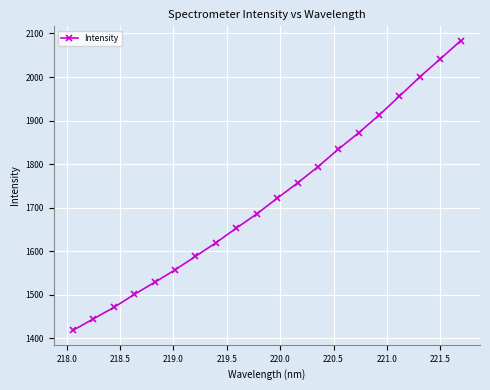

What is the value of the 4th point from the left?

1500.8